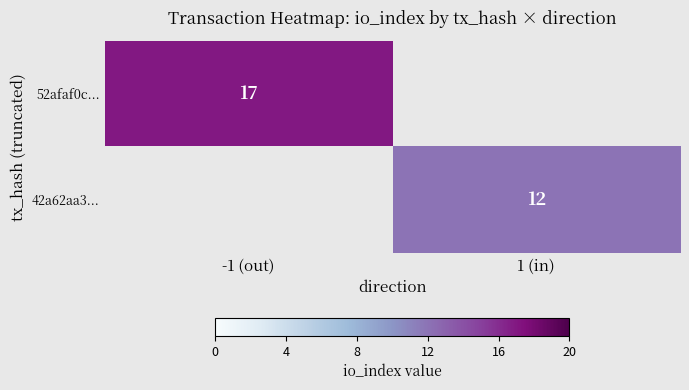

The 52afaf0c... series shows 17 at -1 (out). True or false?

True